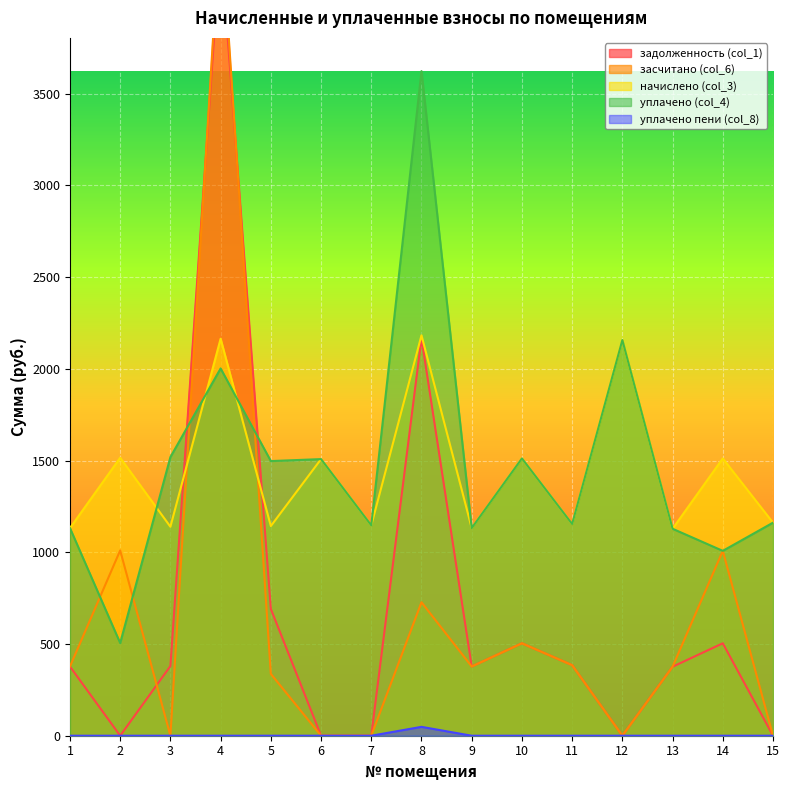

Between 7 and 1, which is larger?

1